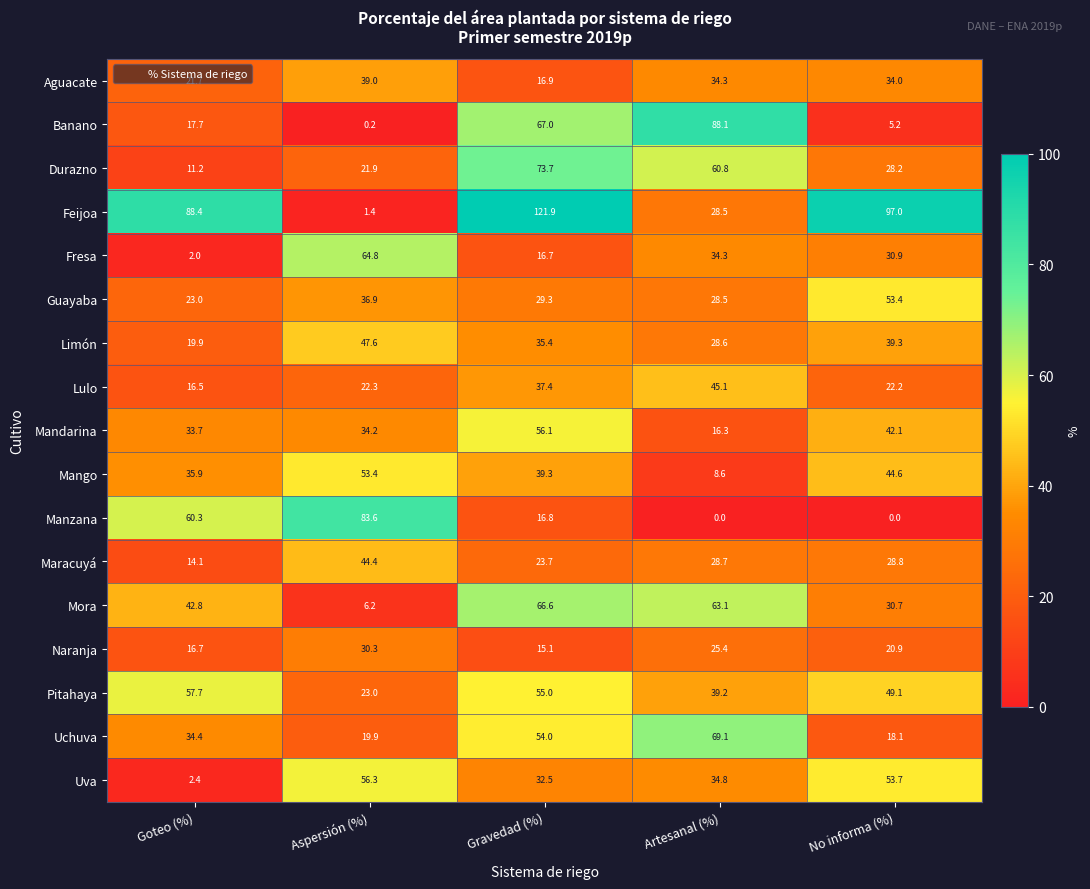

How many data points does each series have?

5